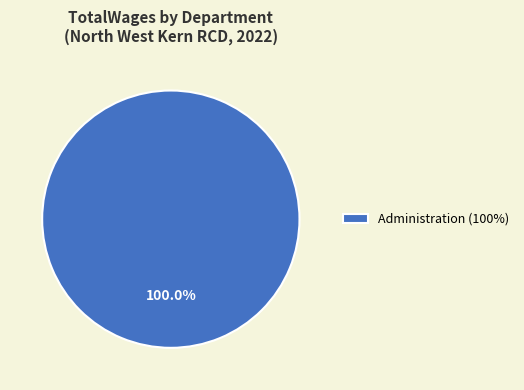

Rank the categories by value from highest to lowest.

Administration (100%)